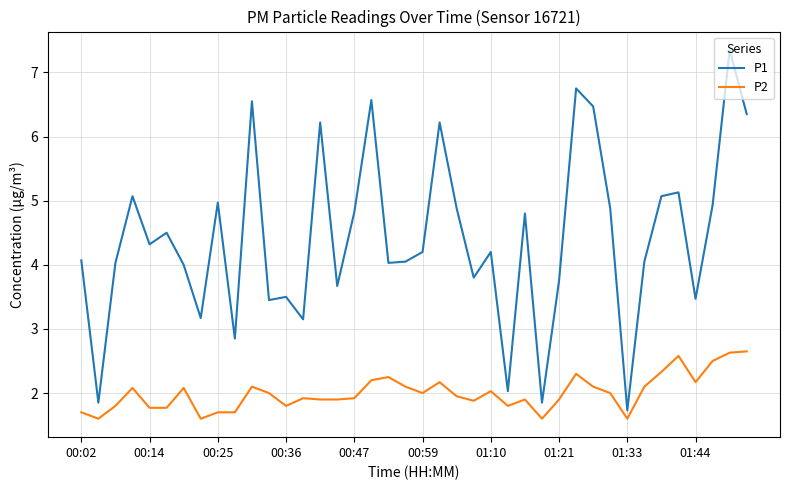

Rank the series by their maximum value, from lowest to highest.

P2, P1